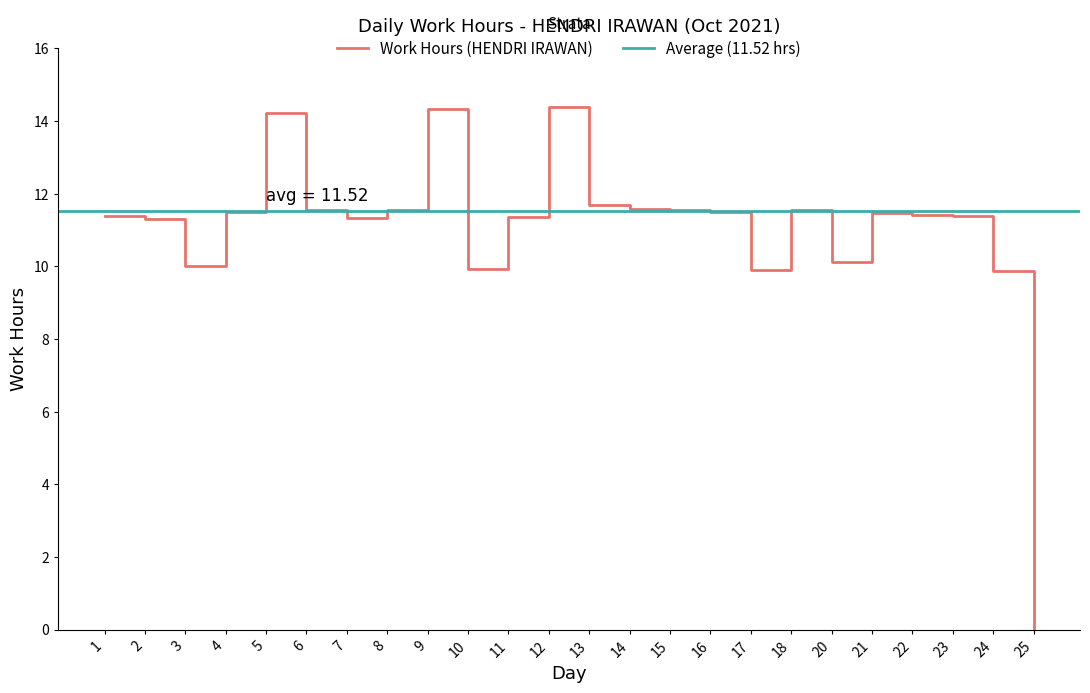

What is the value of the 1st point from the left?

11.4